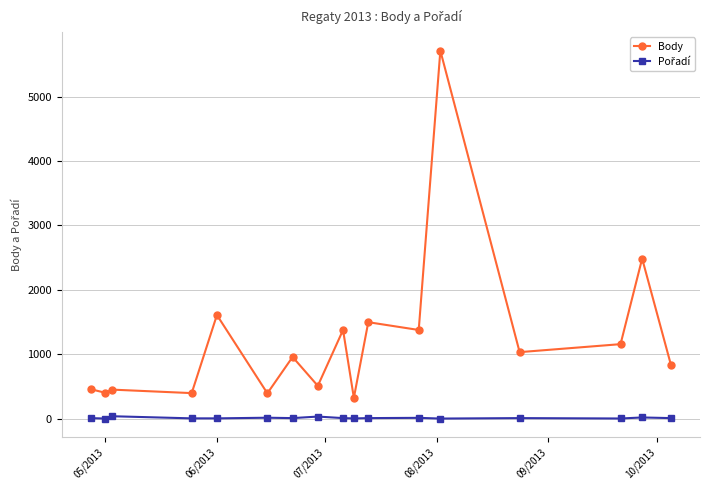

Which series has the largest total across all categories?

Body